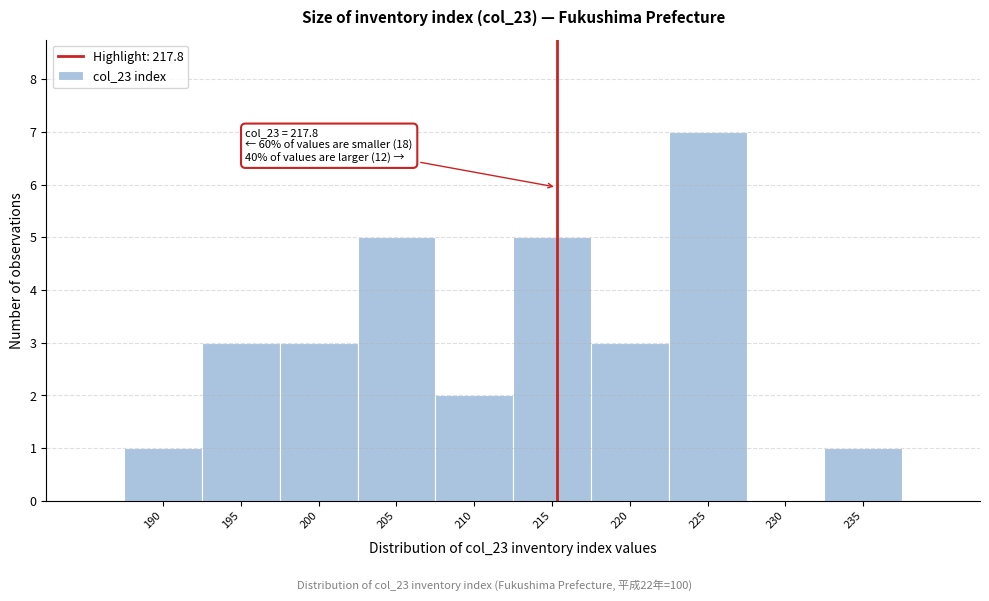

Reading left to right, transcribe all the data shown in this chart.

190=1	195=3	200=3	205=5	210=2	215=5	220=3	225=7	230=0	235=1